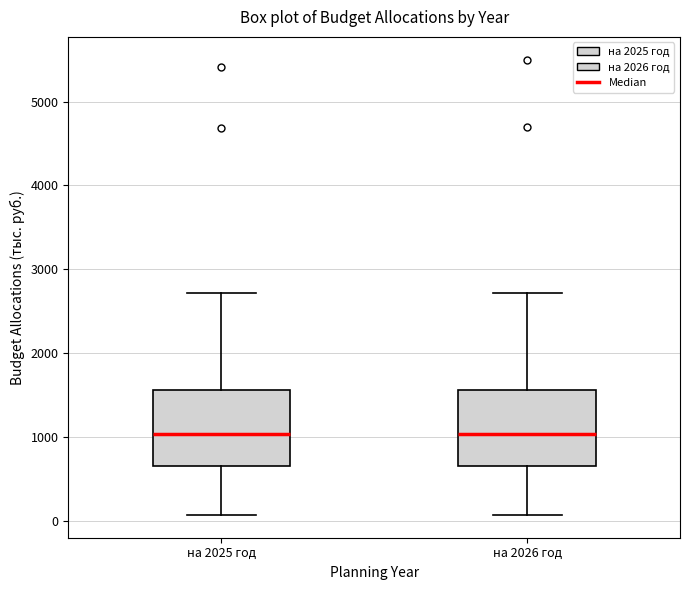

Where is the upper edge of the box for на 2026 год on the y-axis? The values are not printed on the chart, so give them approximately, as read against the axis.

1600